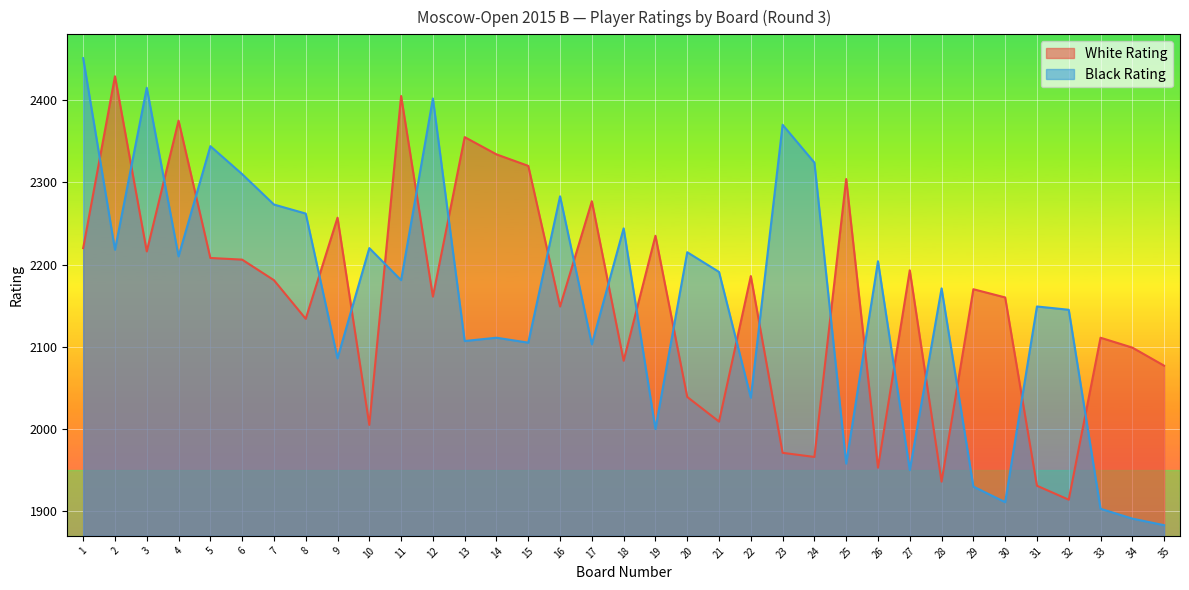

What is the sum of all Black Rating values?

75558